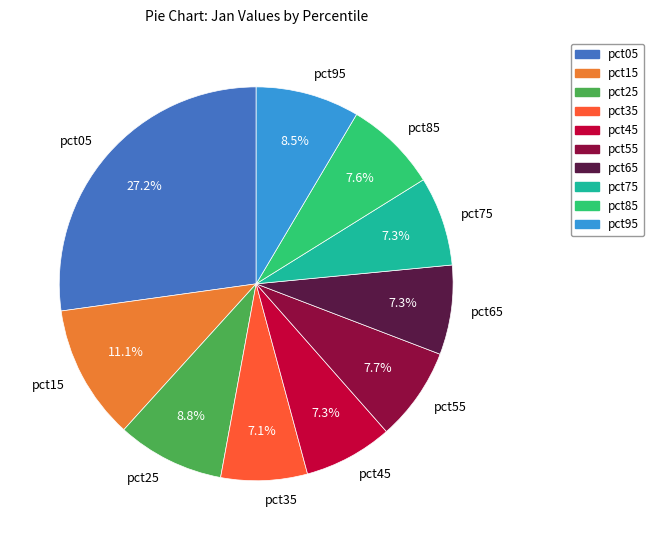

What is the largest slice in the pie chart?

pct05